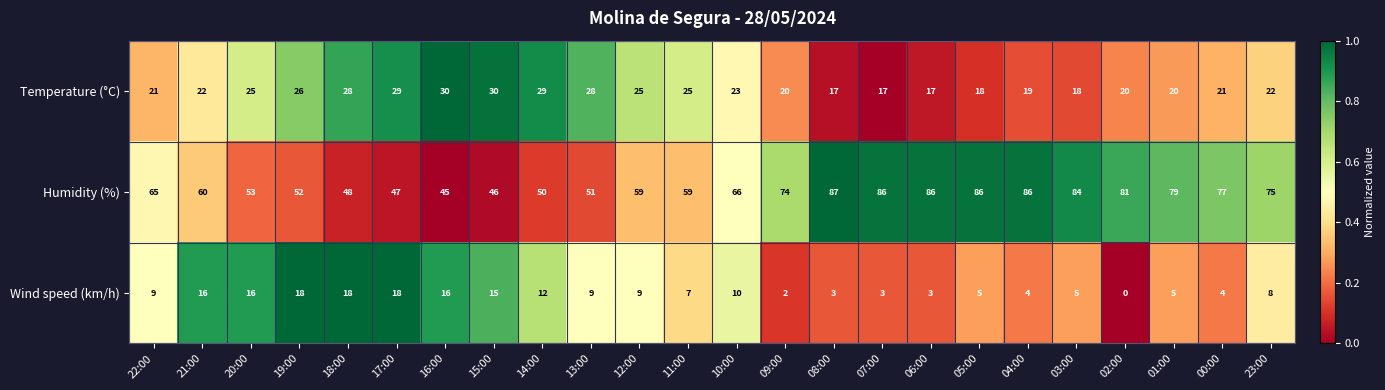

The value of Wind speed (km/h) at 06:00 is 3. True or false?

True